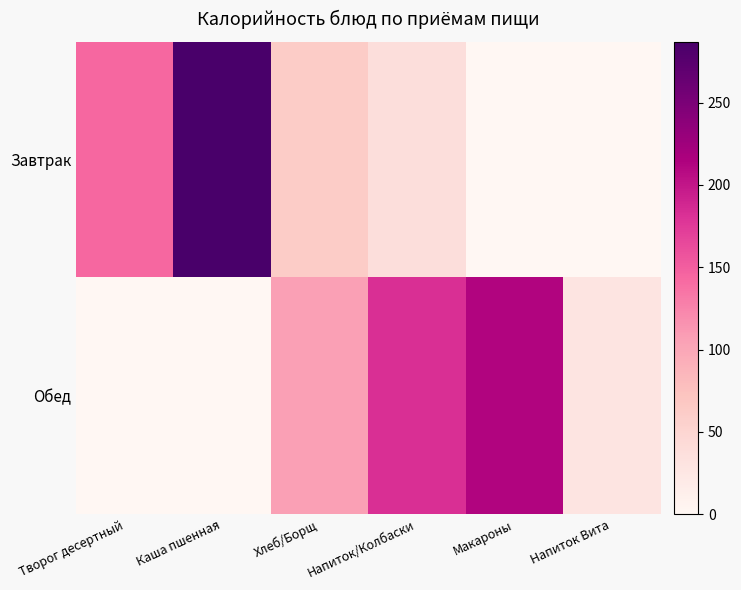

Rank the series by their maximum value, from highest to lowest.

Завтрак, Обед